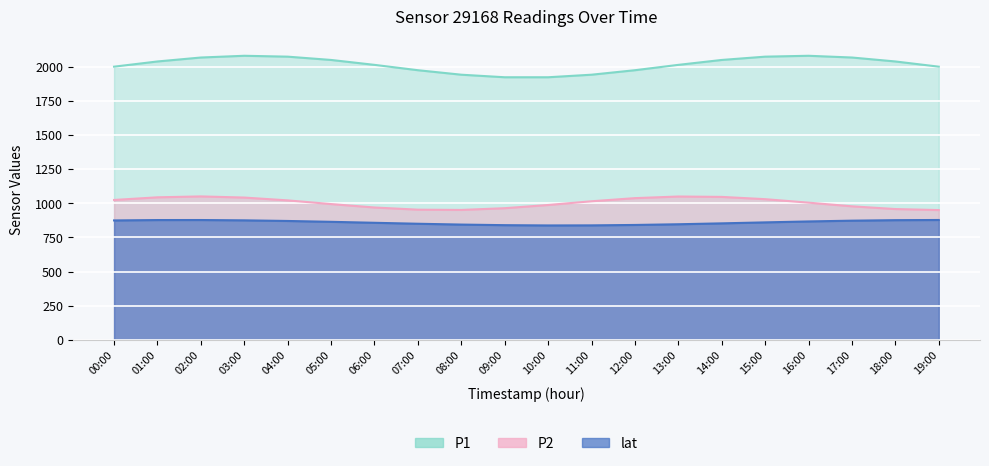

Is the value of P1 at 04:00 greater than the value of lat at 12:00?

Yes